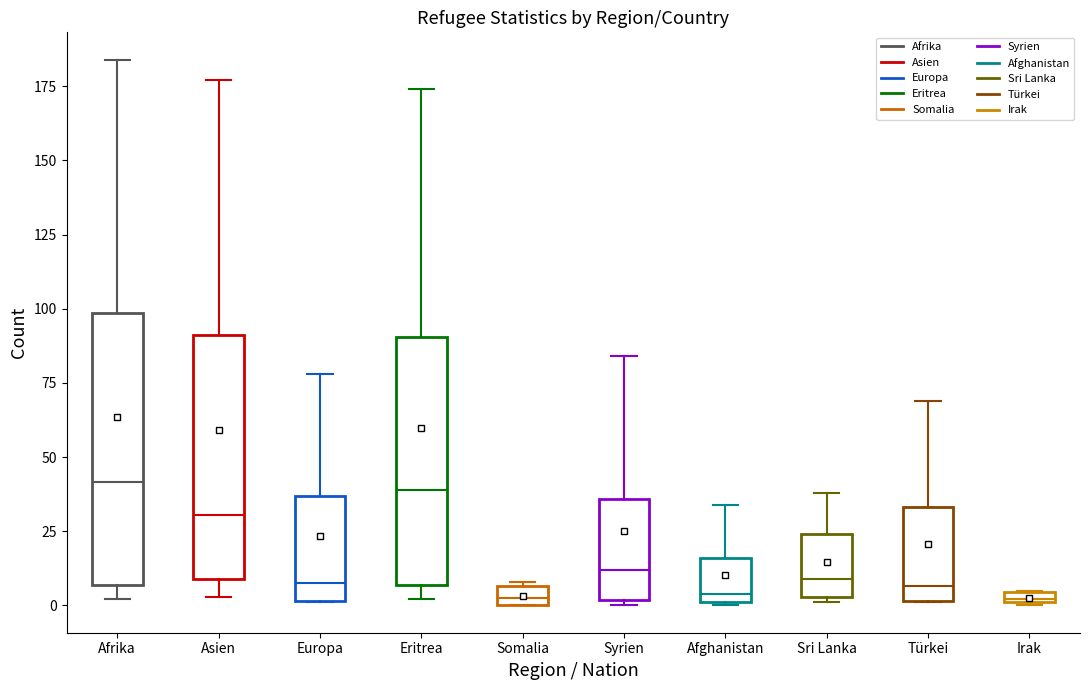

Where is the lower edge of the box for Eritrea on the y-axis? The values are not printed on the chart, so give them approximately, as read against the axis.

5